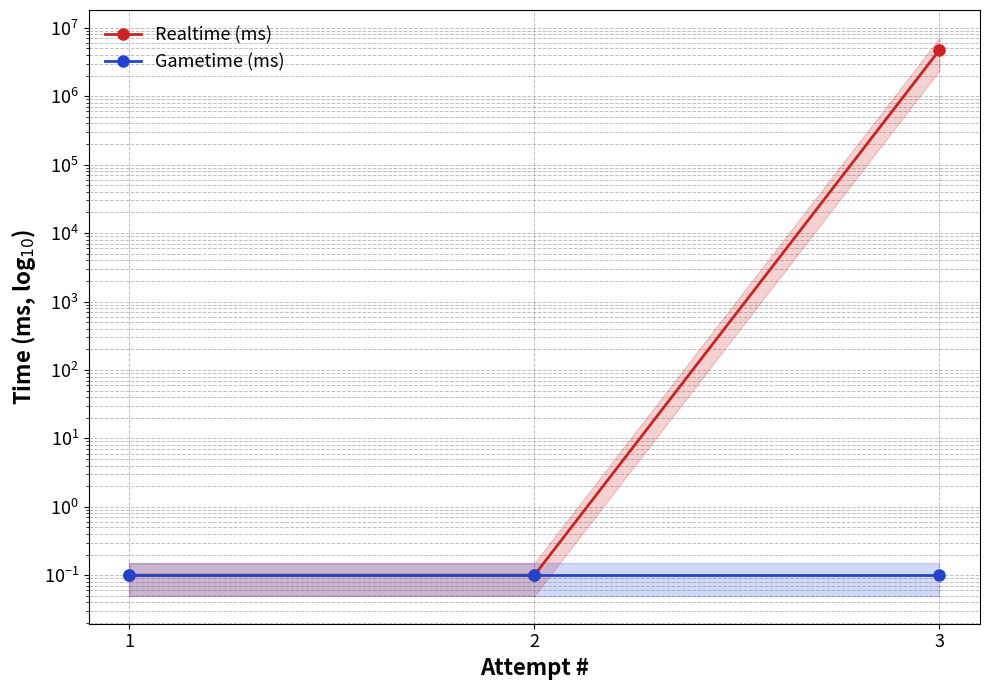

Which series has the largest total across all categories?

Realtime (ms)